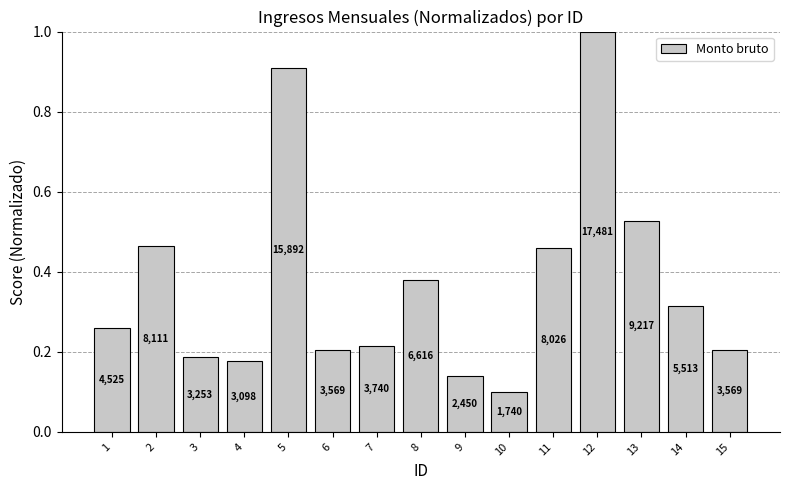

How many bars are there in total?

15